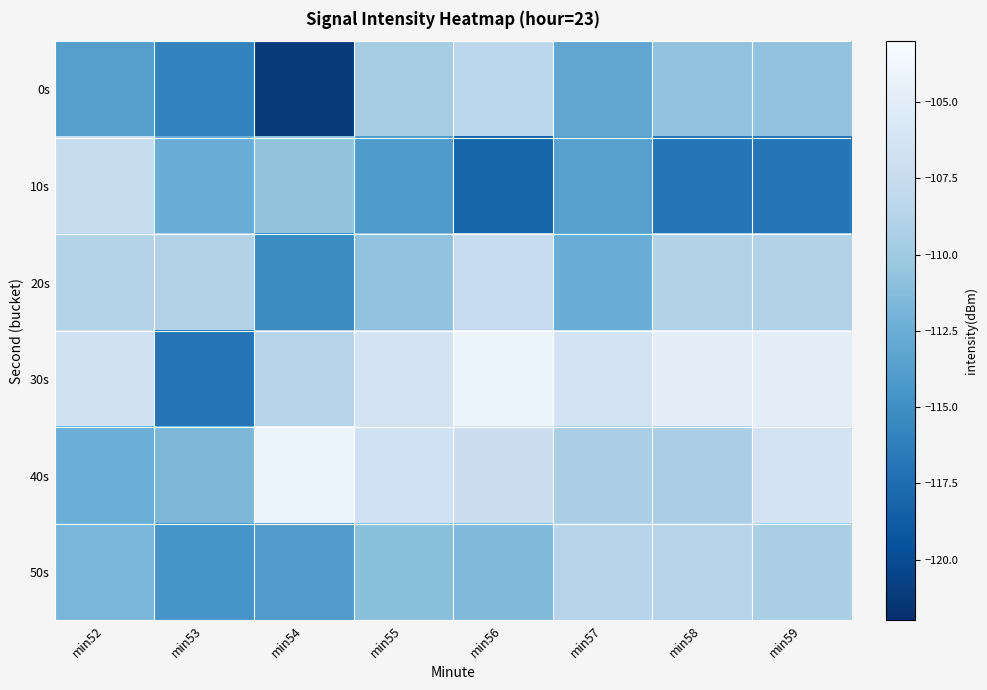

Count the number of categories in the chart.

8